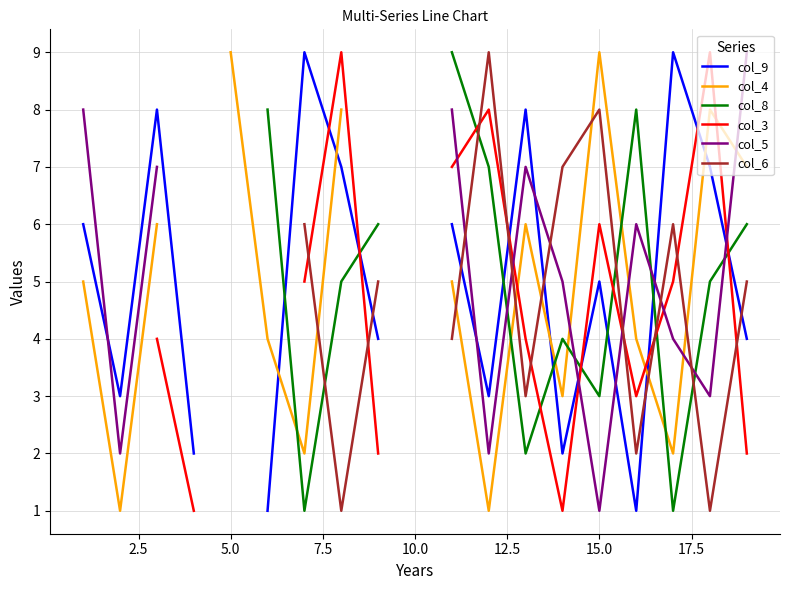

How many intersections are there between col_5 and col_9?

7